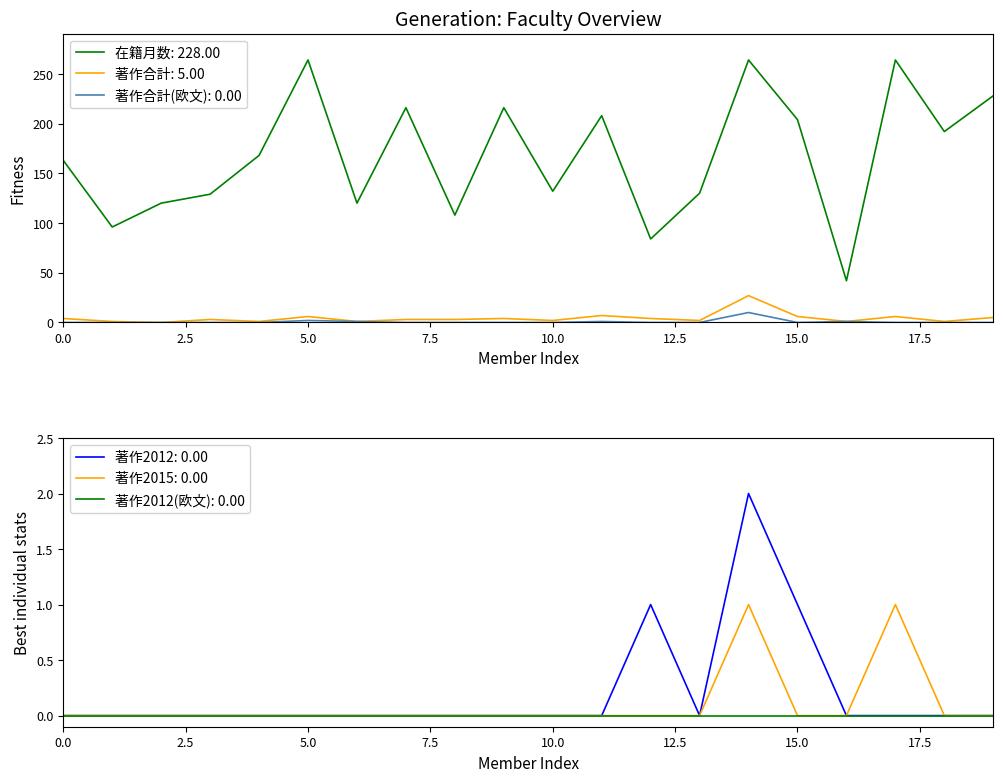

True or false: 在籍月数: 228.00 and 著作合計: 5.00 cross at least once.

False